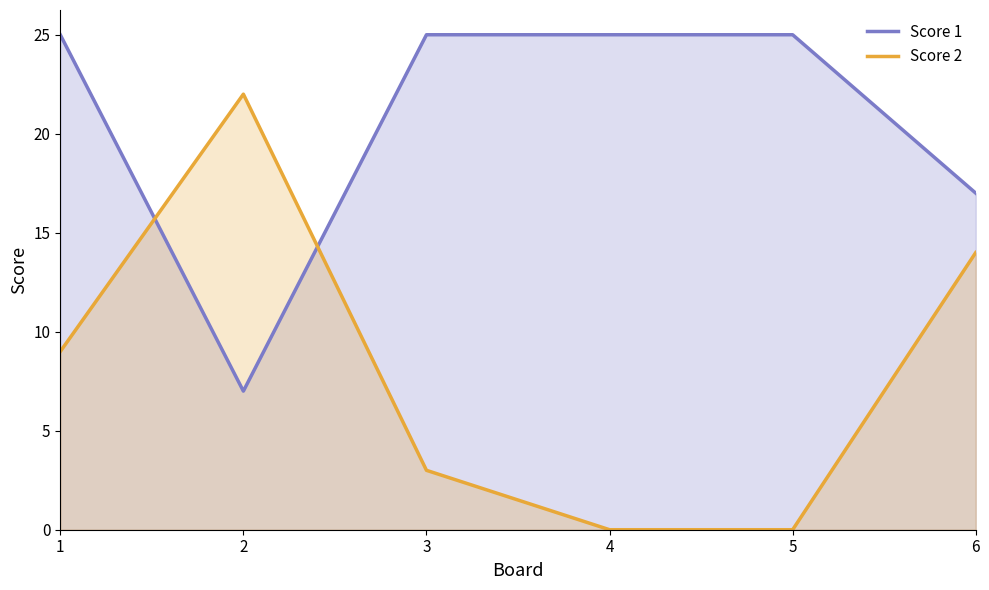

Rank the categories by Score 1 value from lowest to highest.

2, 6, 1, 3, 4, 5